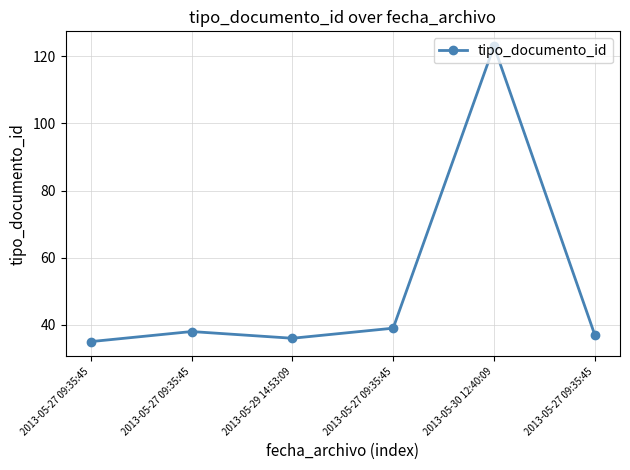

What is the sum of the values at 2013-05-27 09:35:45 and 2013-05-27 09:35:45?

74